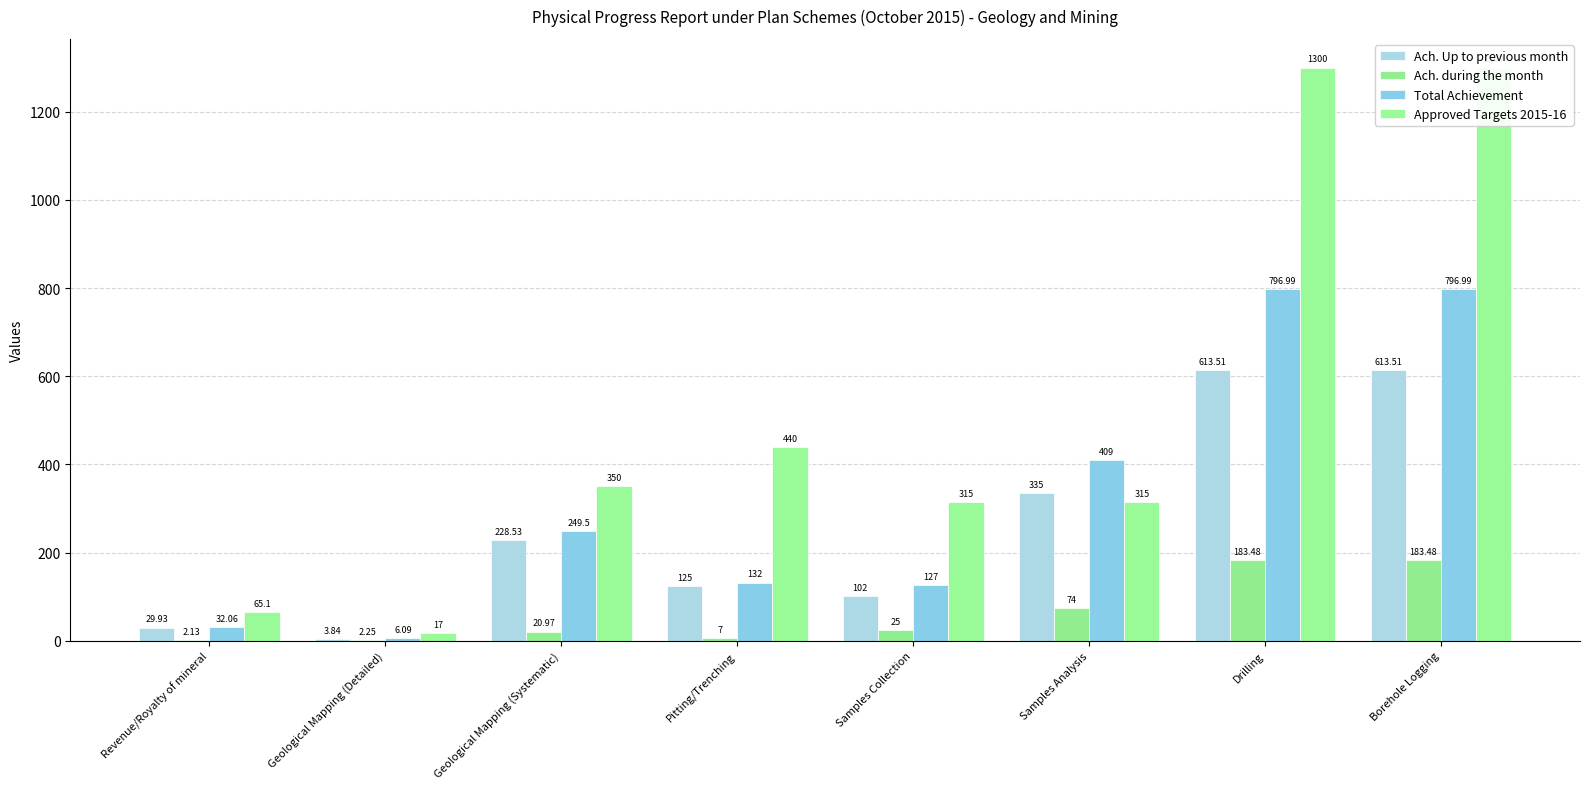

Between Drilling and Borehole Logging, which series saw the biggest shift?

Ach. Up to previous month